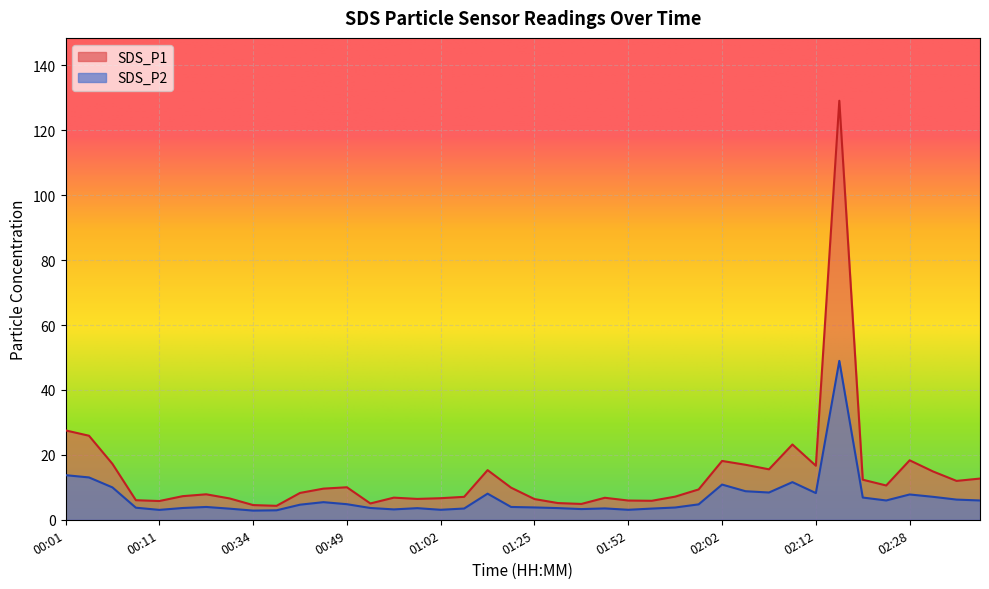

Rank the categories by SDS_P2 value from highest to lowest.

02:15, 00:01, 00:03, 02:10, 02:02, 00:06, 02:05, 02:07, 02:12, 01:18, 02:28, 02:30, 02:18, 02:33, 02:25, 02:35, 00:46, 00:49, 02:00, 00:39, 00:29, 01:23, 01:25, 01:58, 00:08, 00:27, 00:55, 01:28, 00:59, 01:36, 01:07, 01:55, 00:32, 01:30, 00:57, 01:02, 01:52, 00:11, 00:36, 00:34